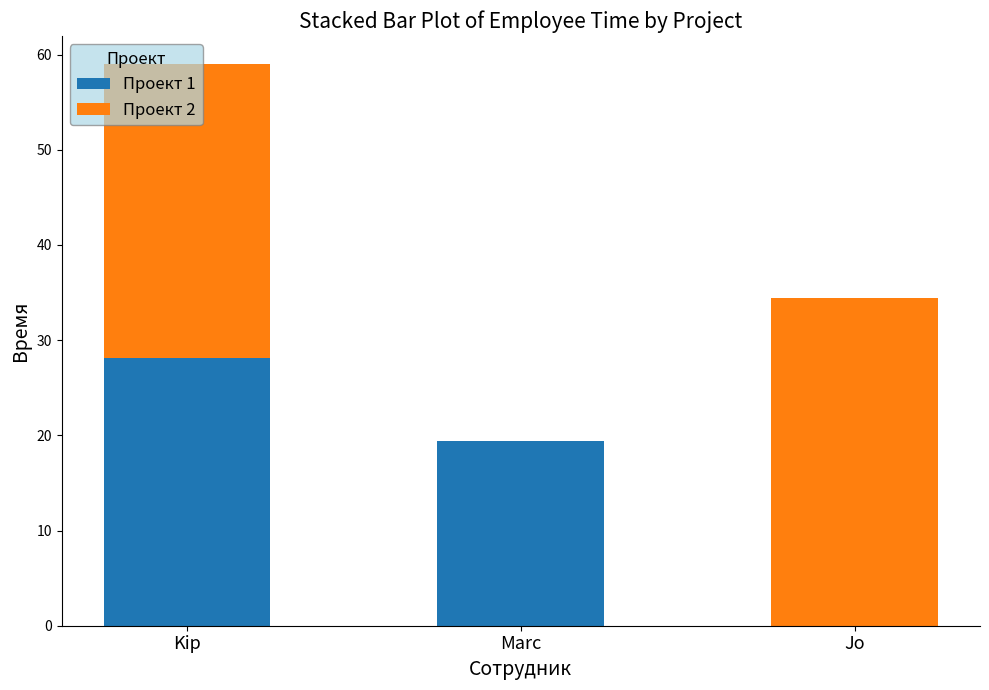

At which category is the sum across all series the highest?

Kip